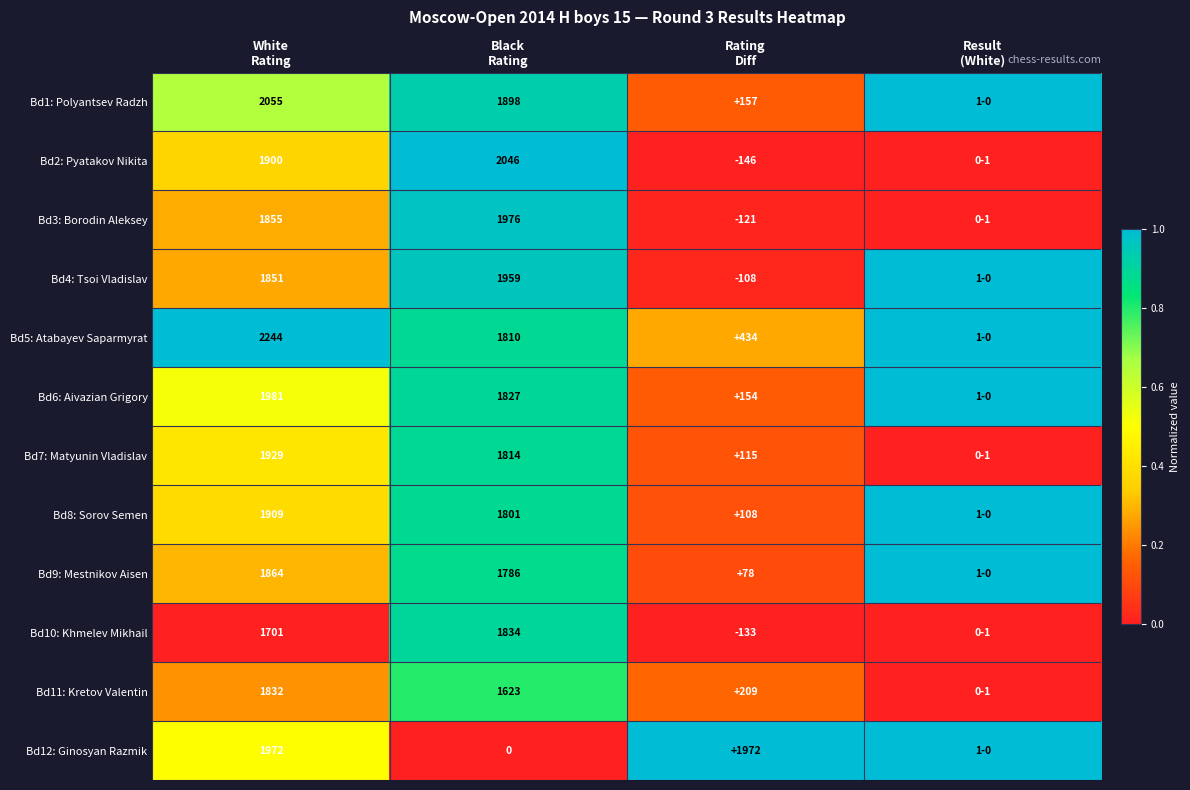

At how many categories does at least one series exceed 0?

4